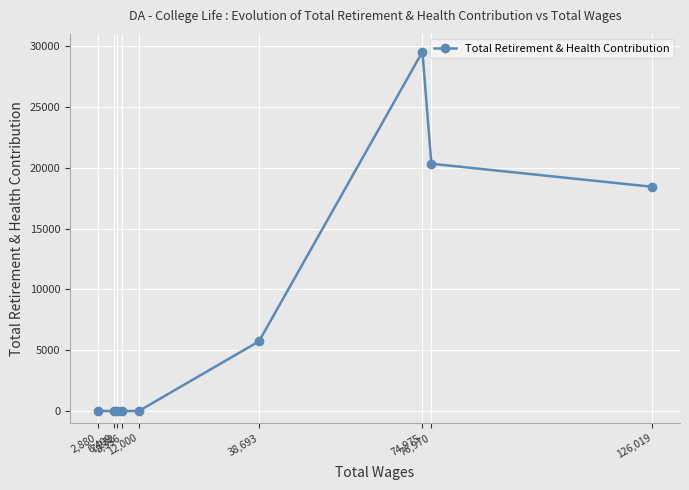

How many points are higher than both their immediate neighbors (excluding endpoints)?

1